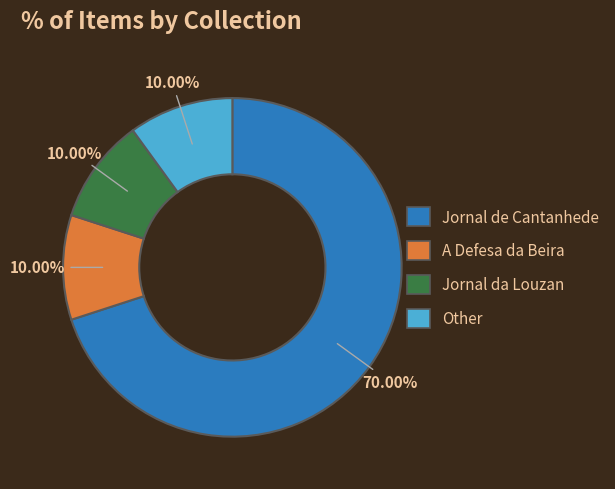

Do A Defesa da Beira and Jornal da Louzan together represent more than half of the pie?

No